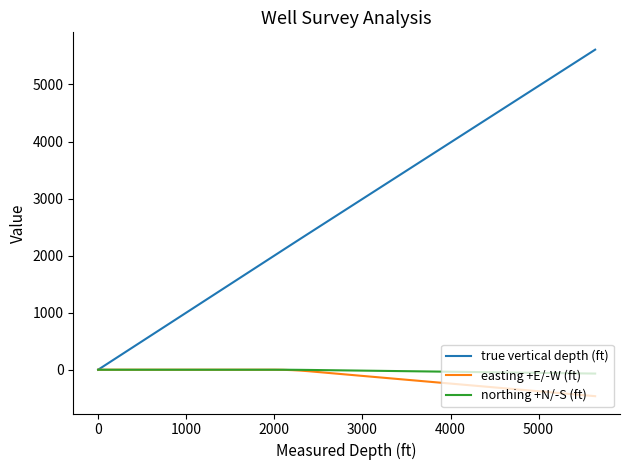

What is the greatest value displayed?

5610.6